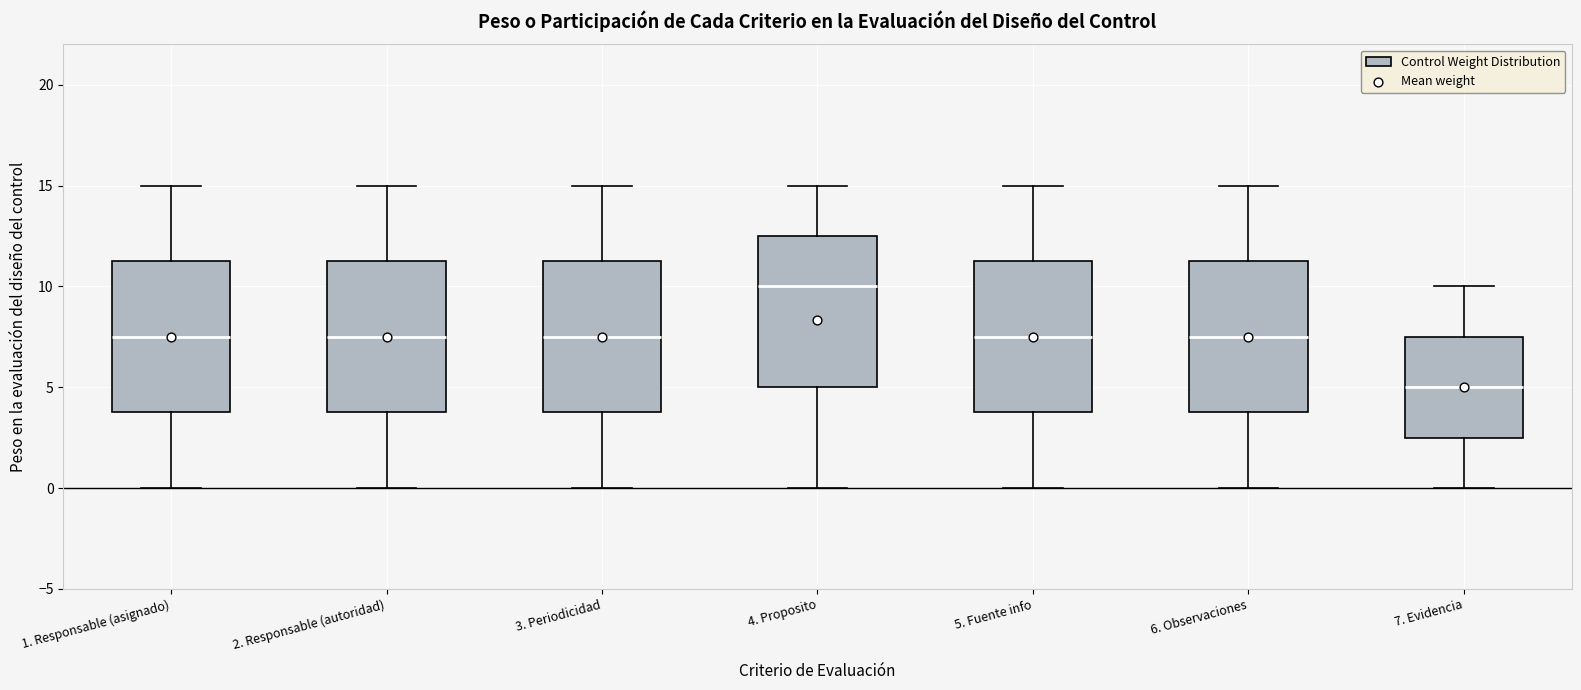

Which box has the highest median line?

4. Proposito